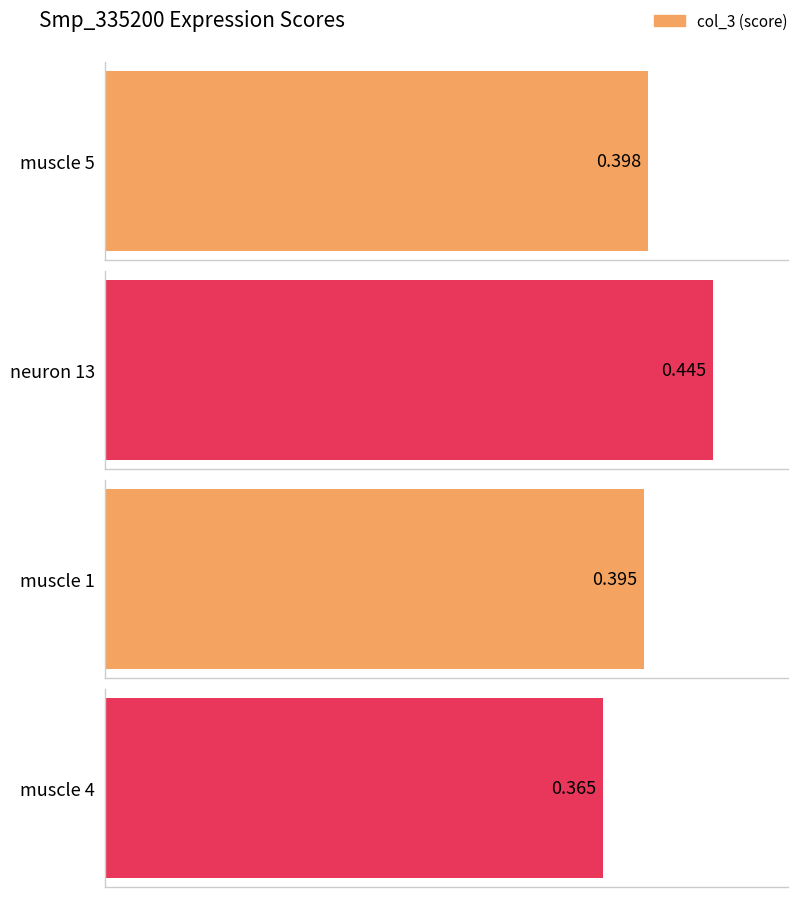

Between muscle 1 and neuron 13, which is larger?

neuron 13